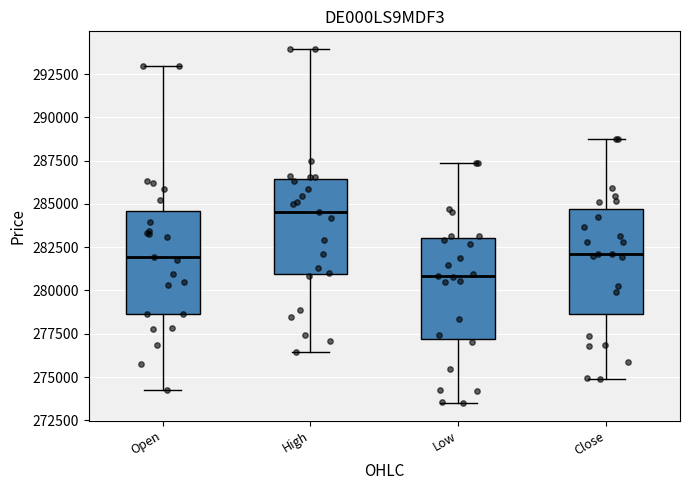

Where does the lower whisker of the box for High end on the y-axis? The values are not printed on the chart, so give them approximately, as read against the axis.

276500